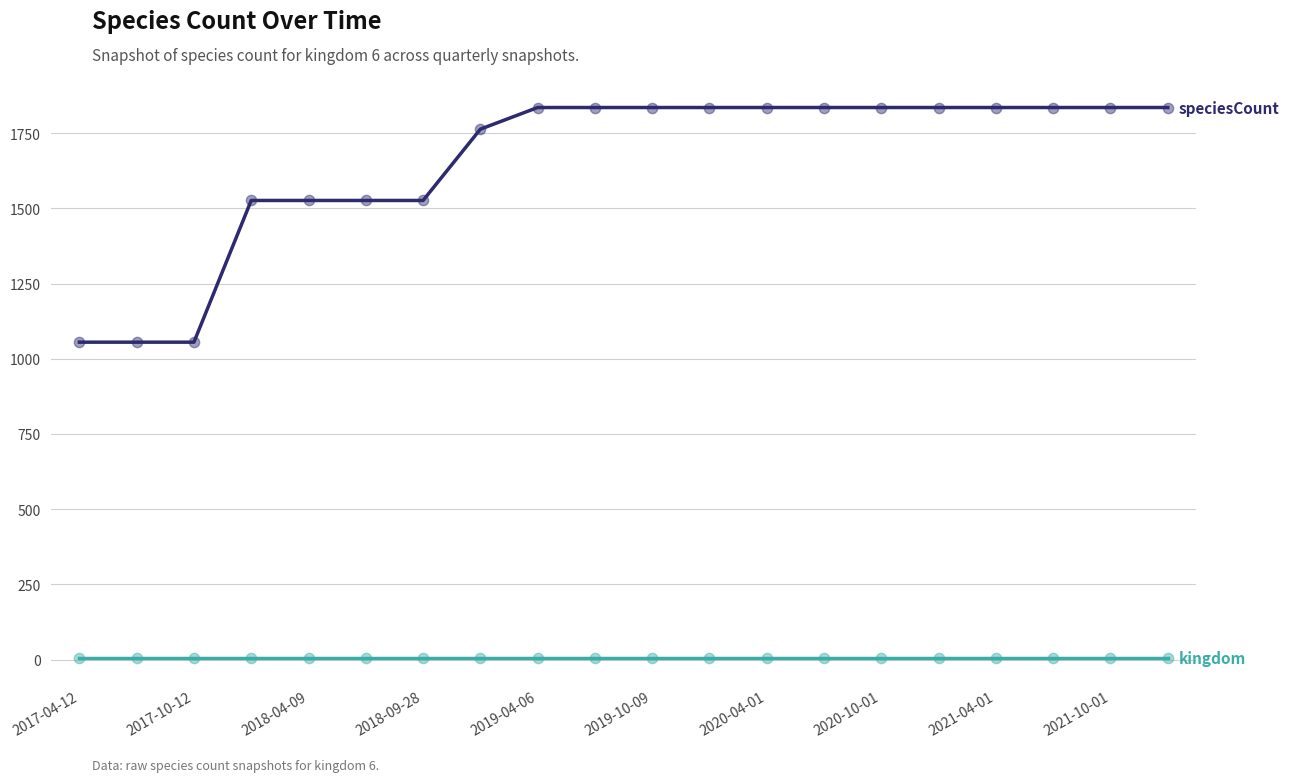

What is the greatest value displayed?

1835